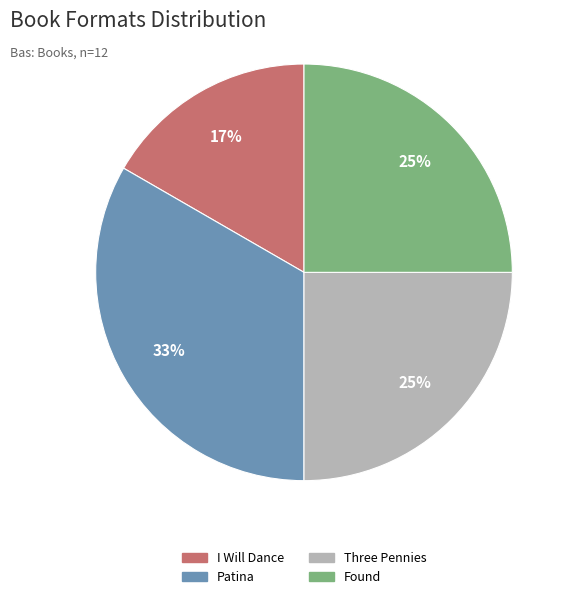

Which slice is the smallest?

I Will Dance